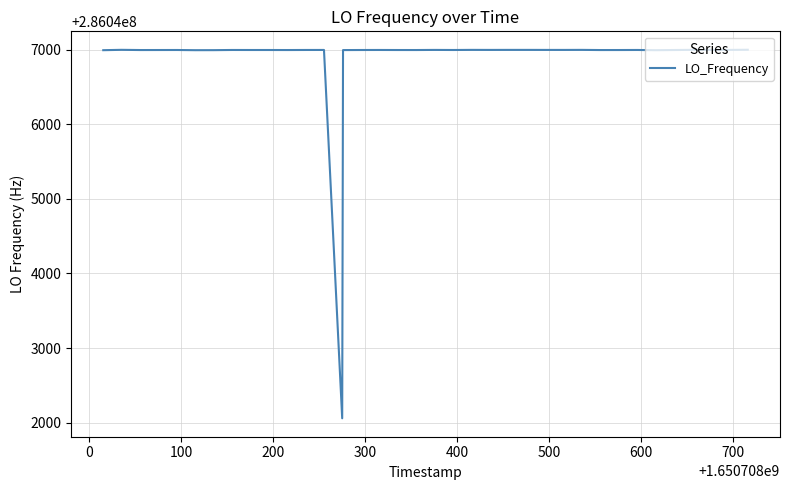

What is the maximum value shown in the chart?

286047002.2